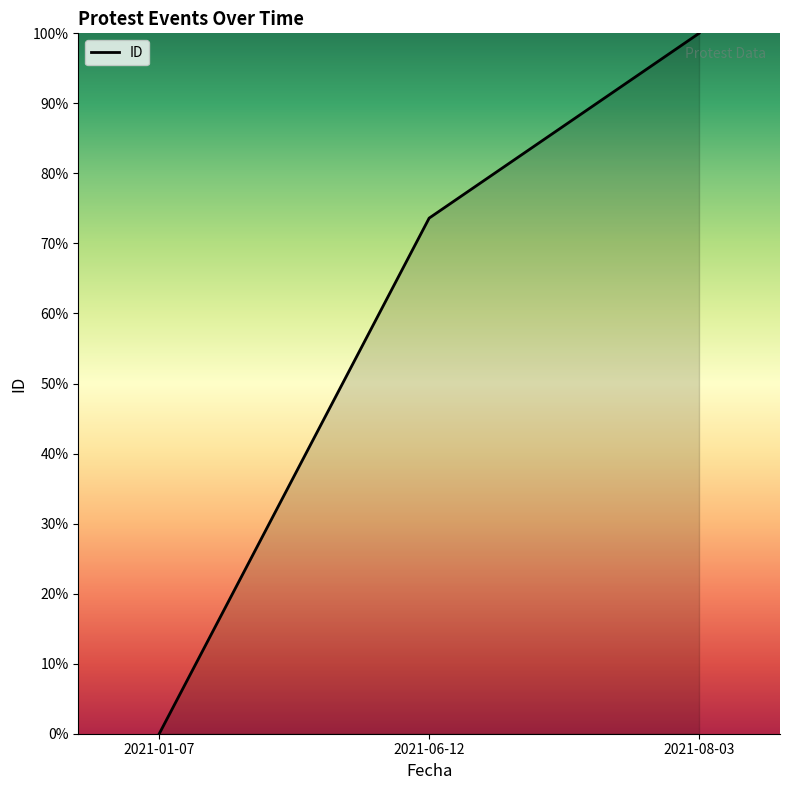

Reading left to right, list all the values displayed in this chart.

2021-01-07=0.0	2021-06-12=73.6	2021-08-03=100.0